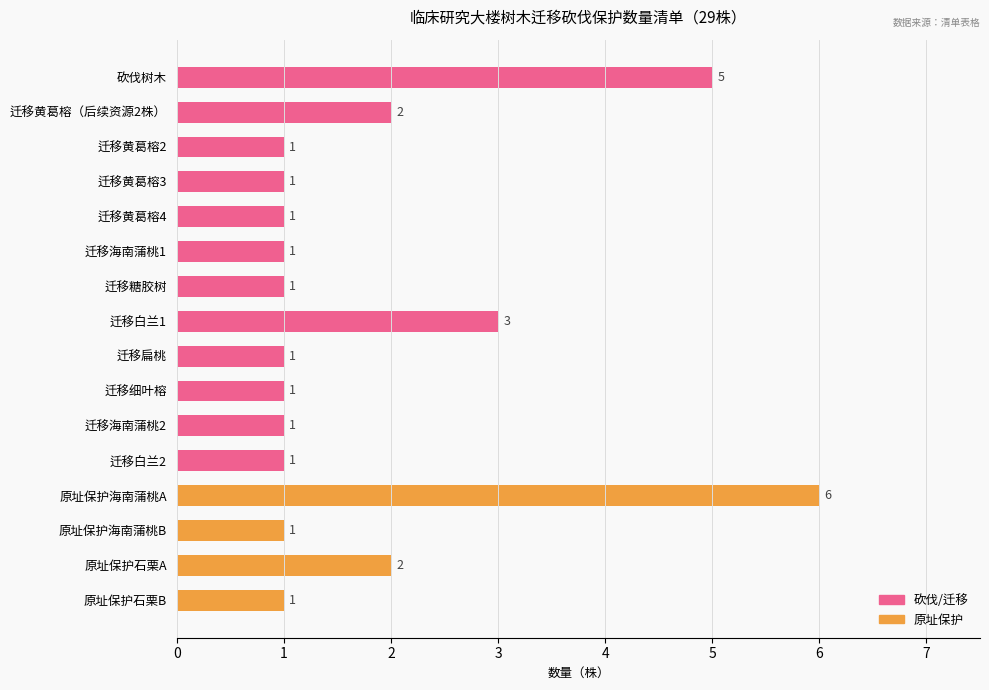

Is it true that the value at 迁移黄葛榕4 is 1?

True